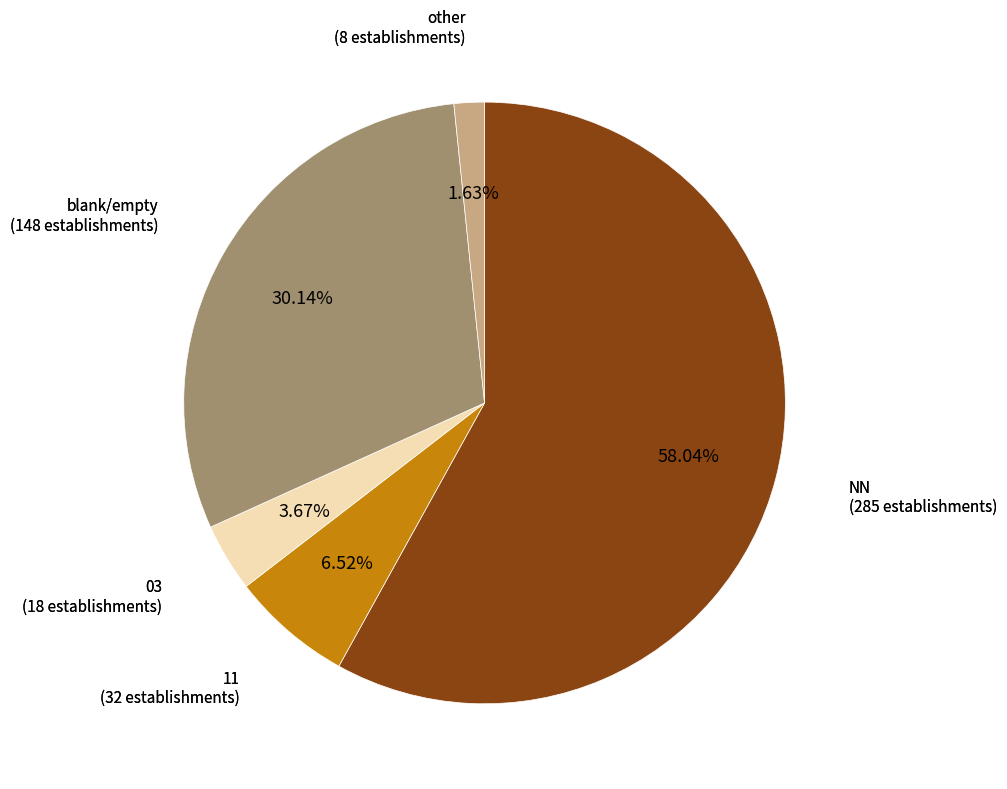

Does any single category account for the majority?

Yes